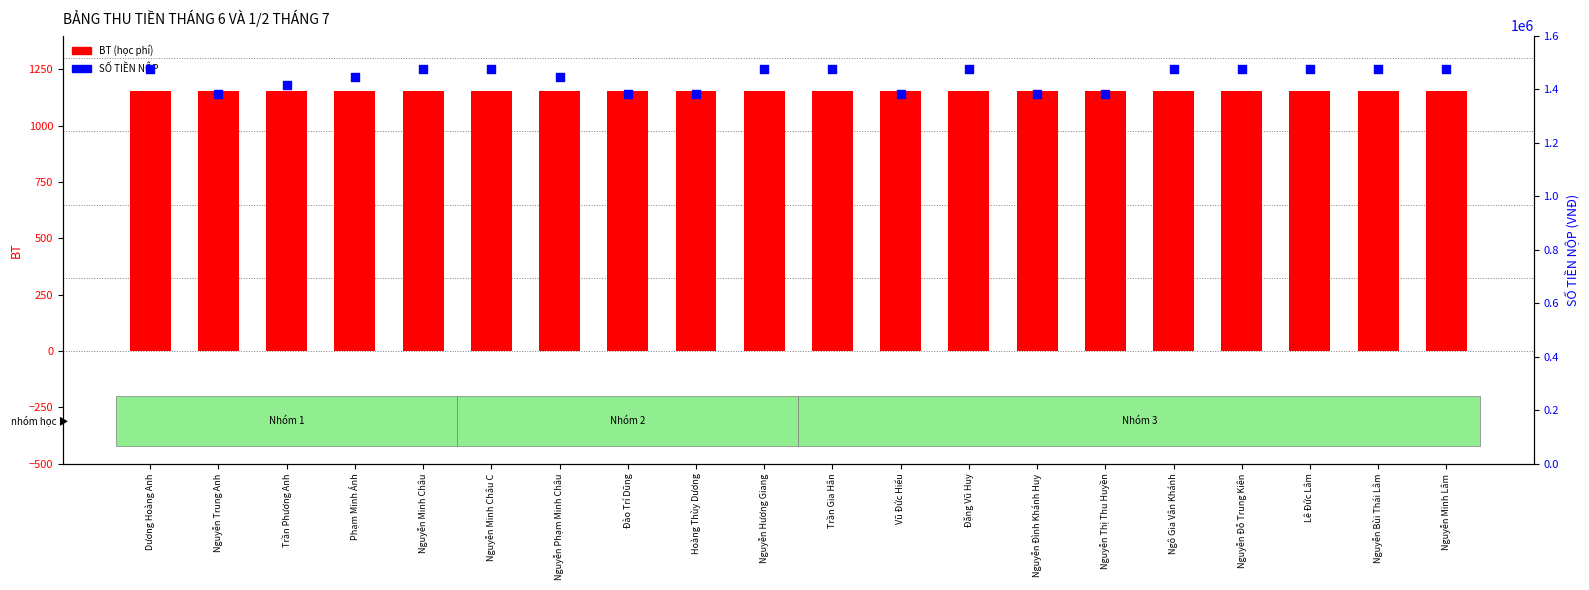

Is the value of SỐ TIỀN NỘP at Nguyễn Phạm Minh Châu greater than the value of BT (học phí) at Nguyễn Minh Châu?

Yes